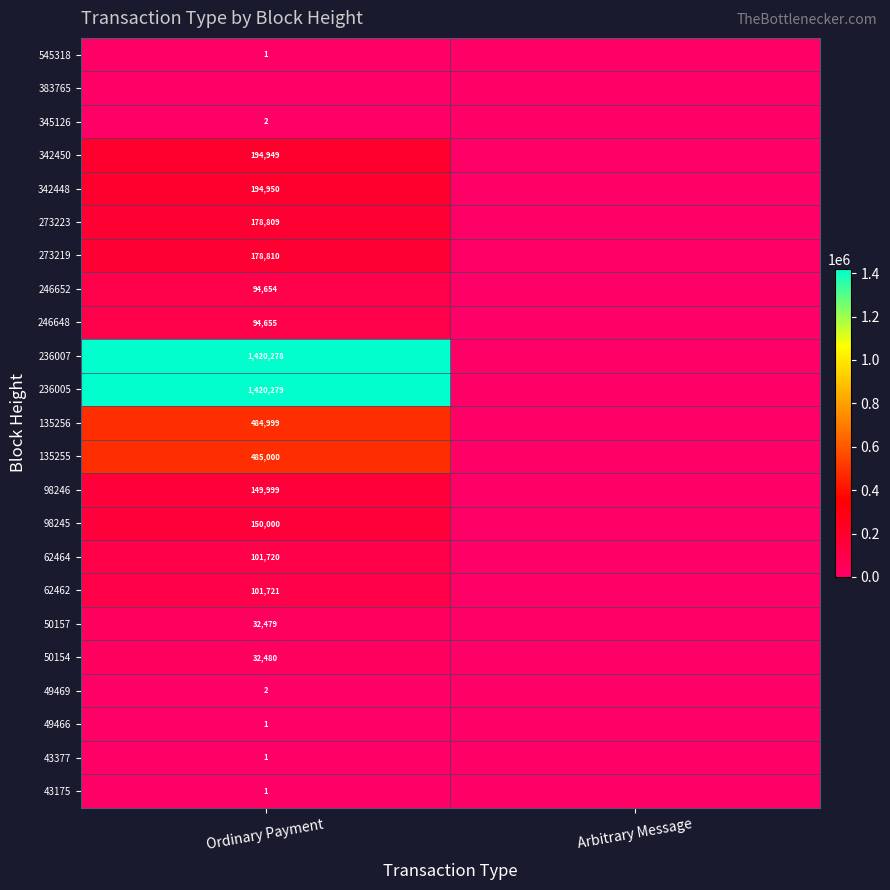

Is the value of 135255 at Ordinary Payment greater than the value of 50157 at Ordinary Payment?

Yes